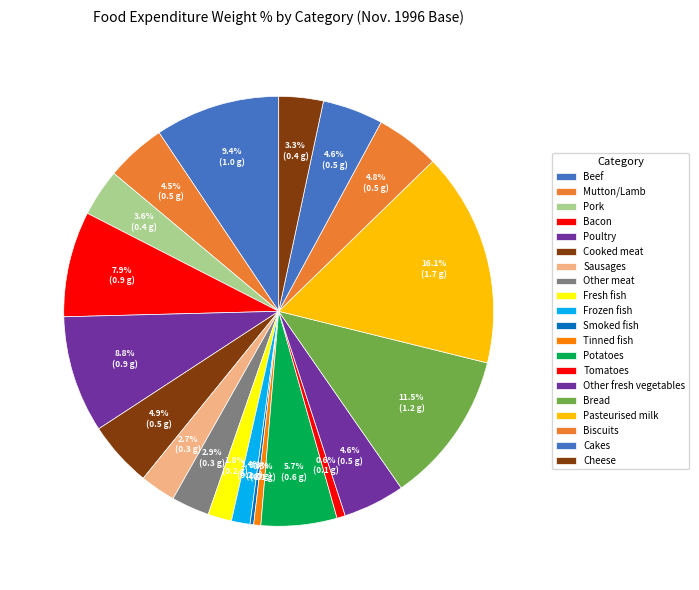

To the nearest percent, what is the difference between the Cooked meat and Frozen fish slice percentages?

4%